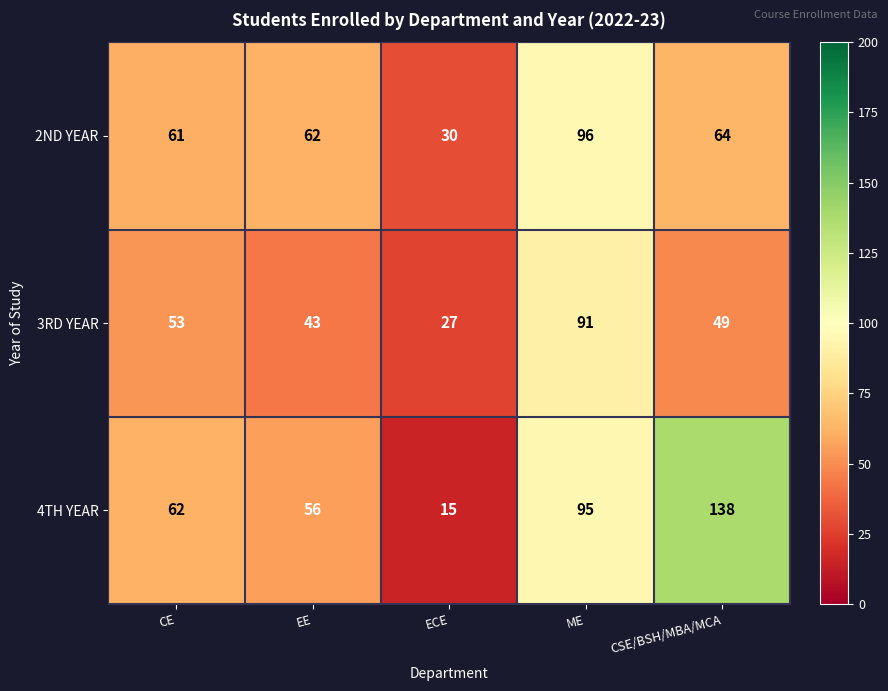

Between CE and EE, which series saw the biggest shift?

3RD YEAR